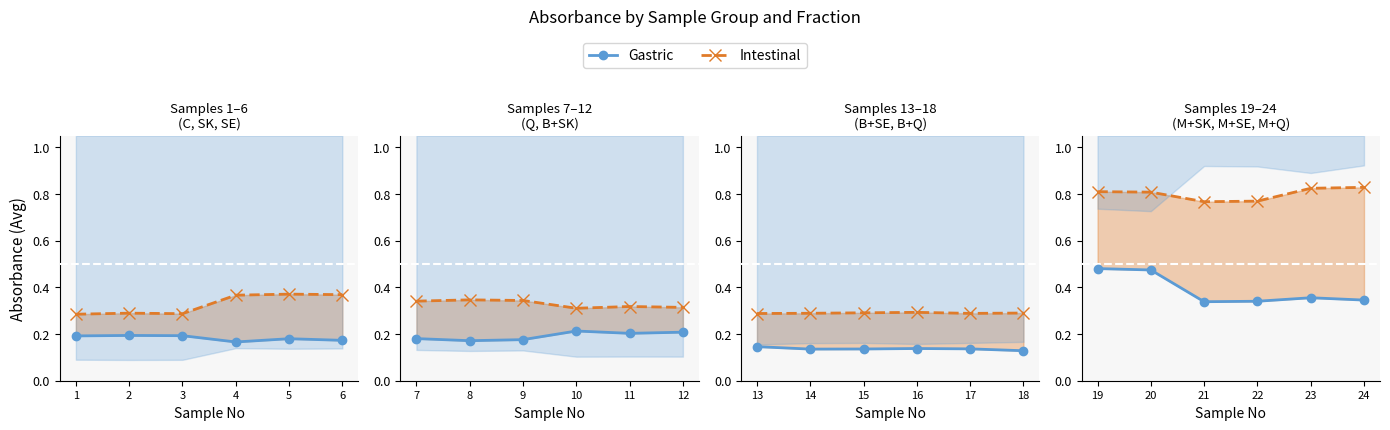

Which series has the largest total across all categories?

Intestinal